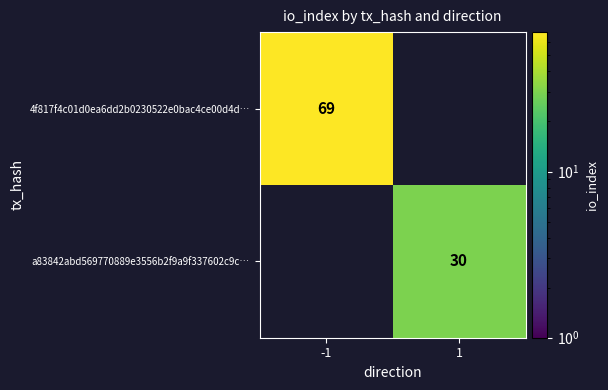

The a83842abd569770889e3556b2f9a9f337602c9c… series shows 30 at 1. True or false?

True